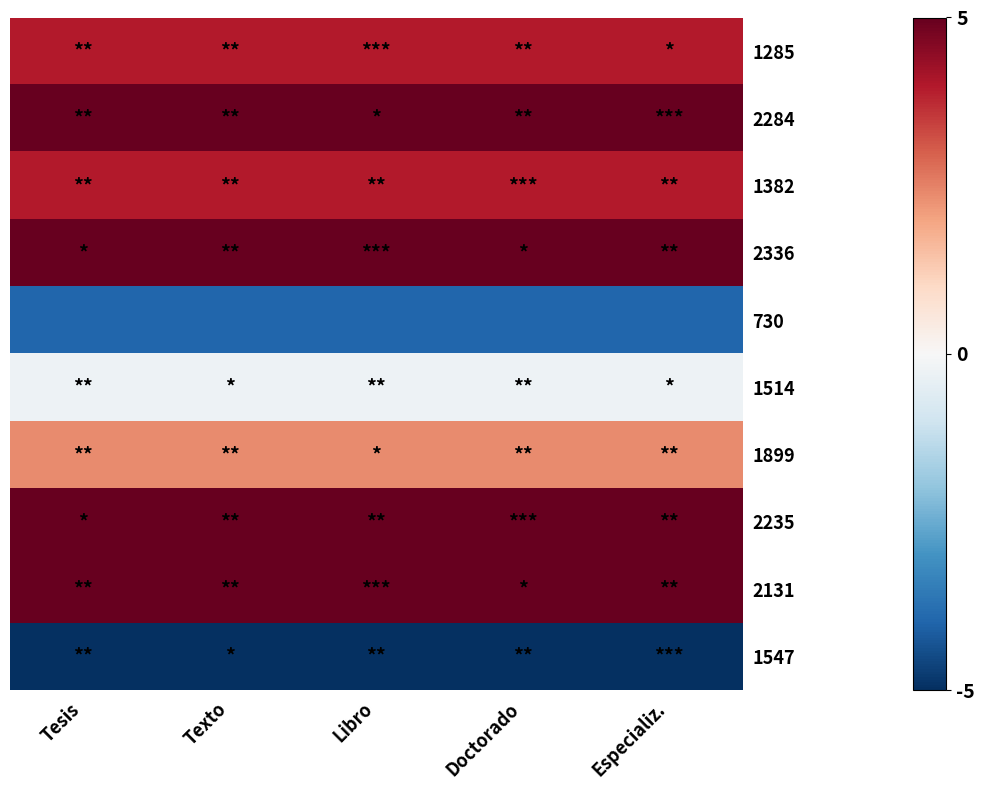

List the labels in order of 1899 value, smallest first.

Tesis, Texto, Libro, Doctorado, Especializ.